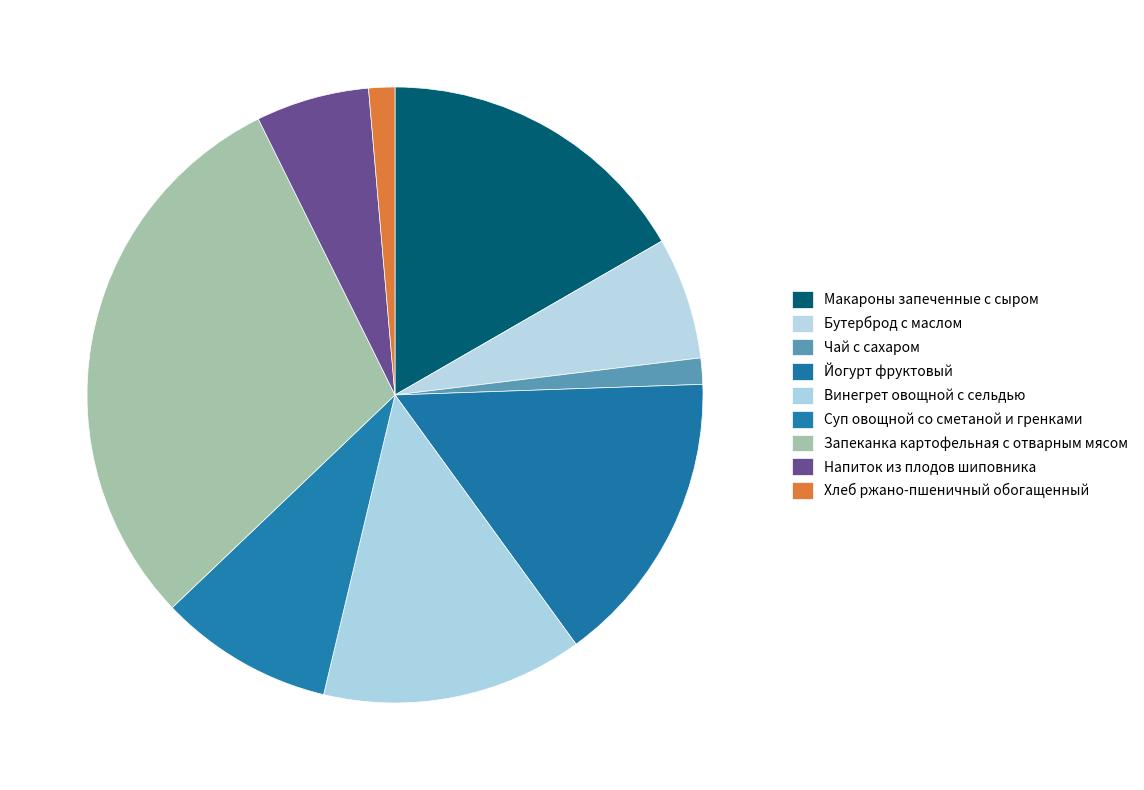

How many slices are in this pie chart?

9